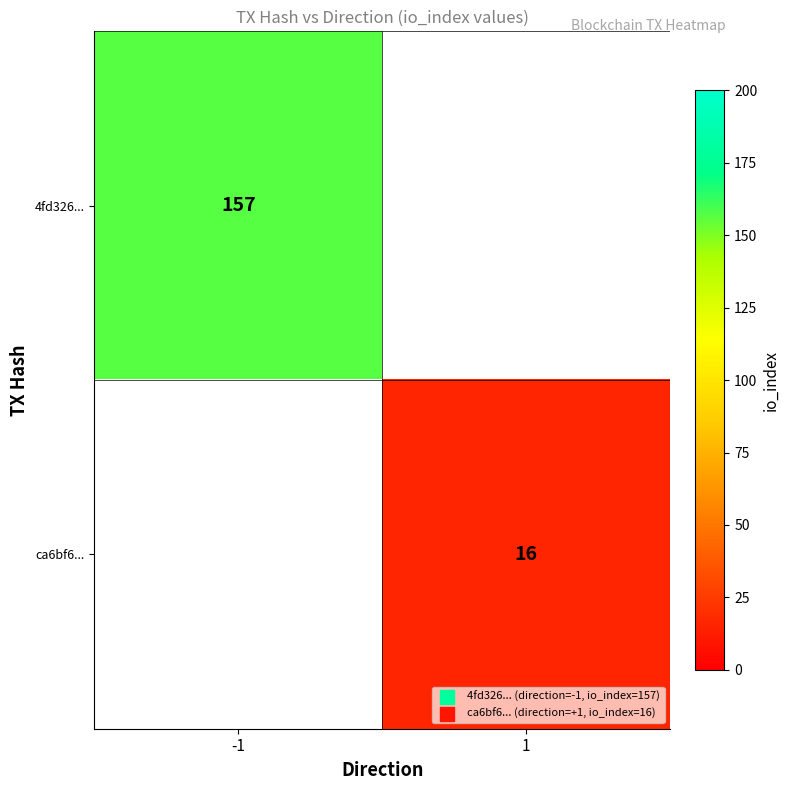

Is the value of 4fd326... at -1 greater than the value of ca6bf6... at 1?

Yes